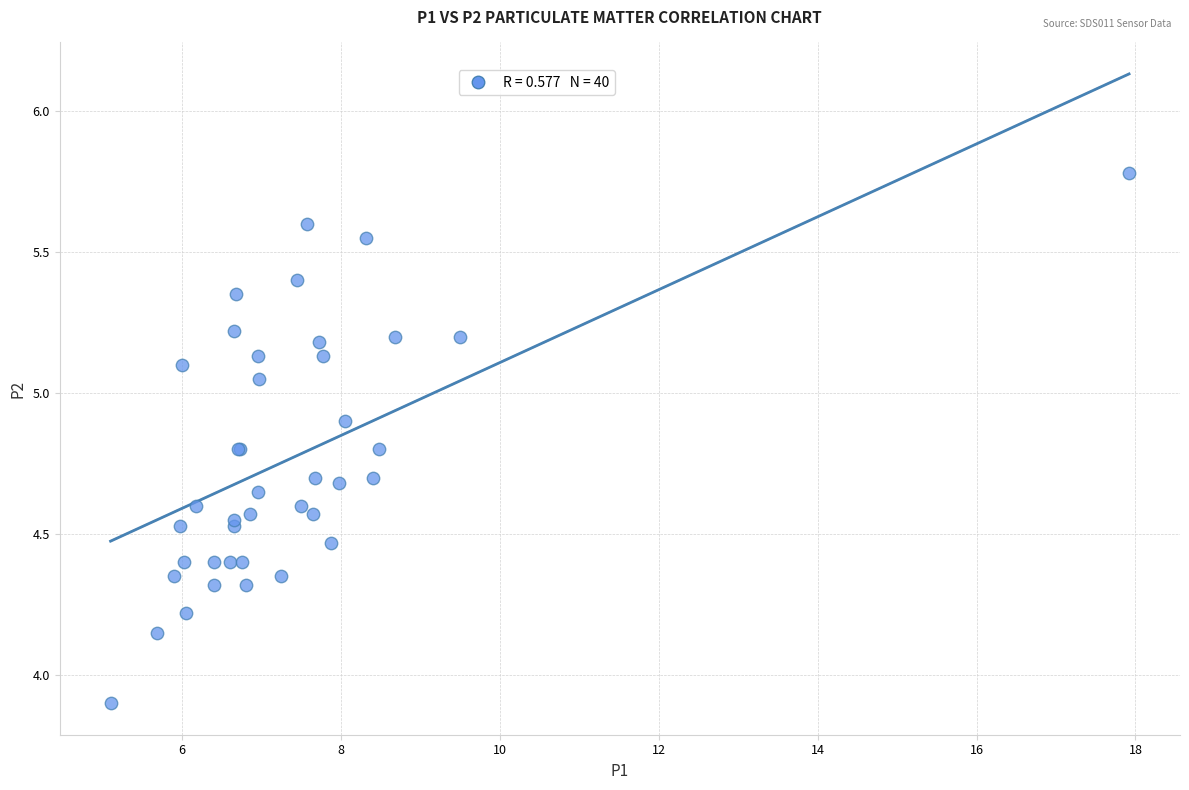

What Y value in the scatter plot is closest to 4?

3.9